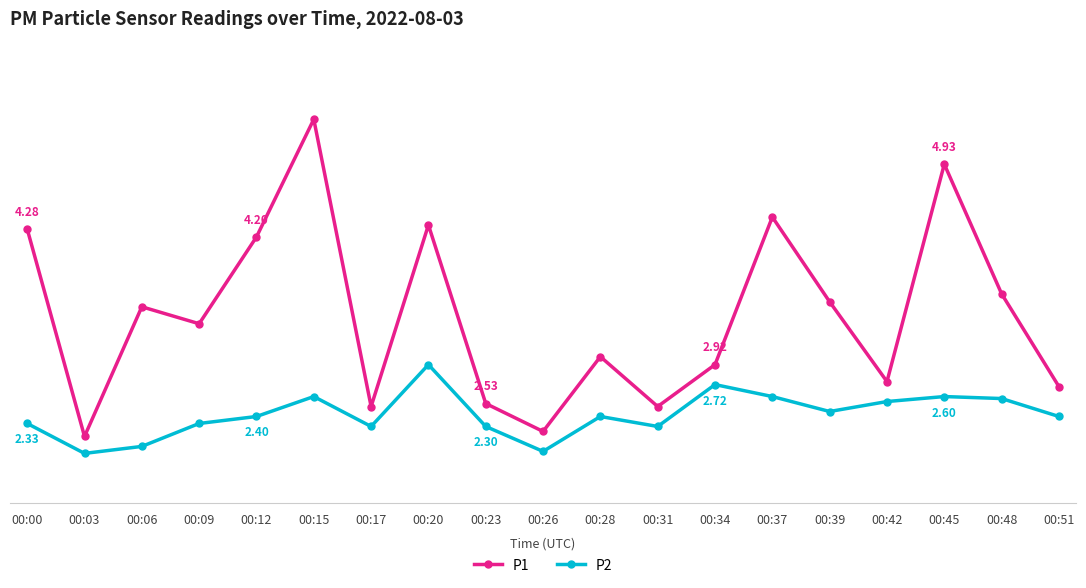

True or false: P1 has a value of 4.3 at 00:00.

True